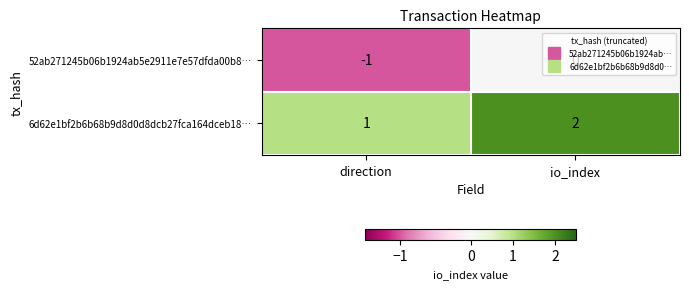

Which series has the largest total across all categories?

6d62e1bf2b6b68b9d8d0d8dcb27fca164dceb18…